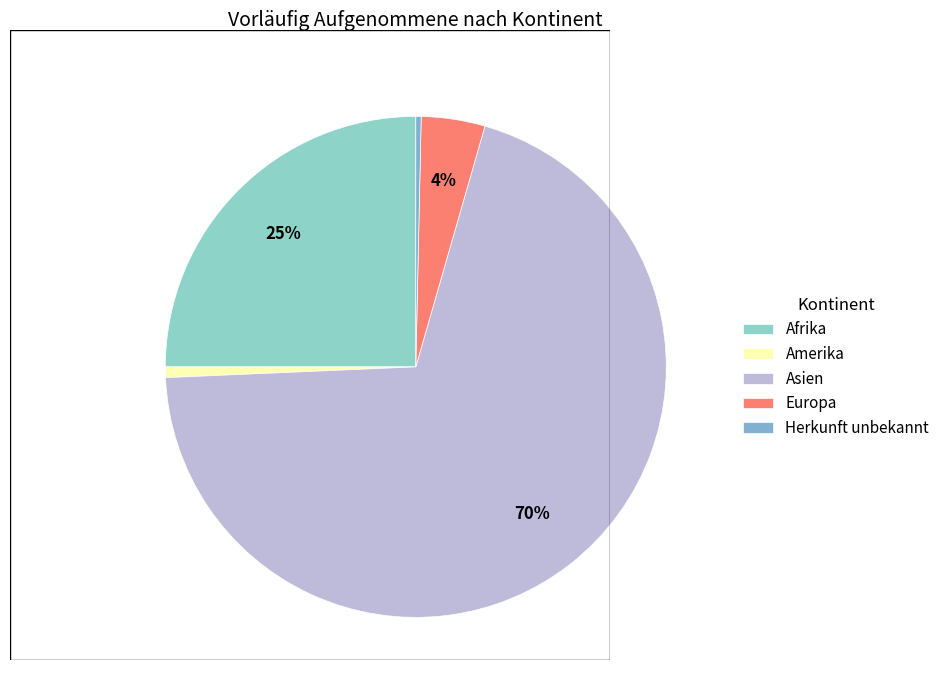

Rank the categories by value from lowest to highest.

Herkunft unbekannt, Amerika, Europa, Afrika, Asien